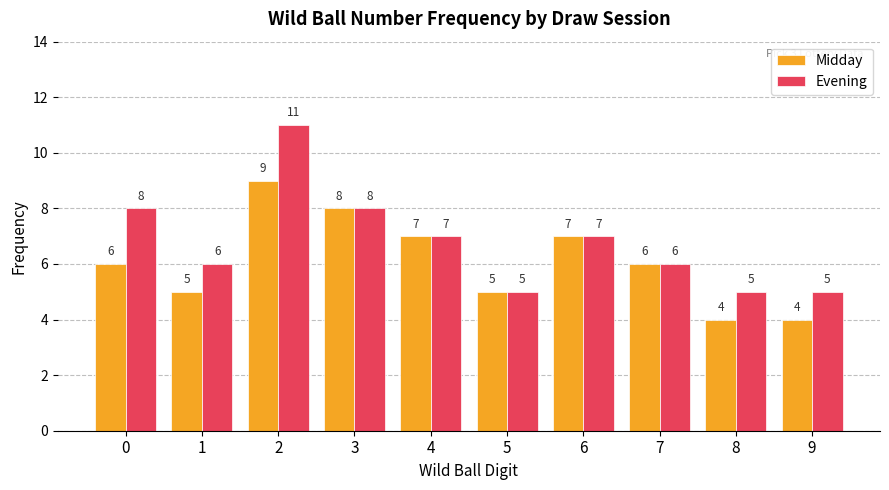

The Midday series shows 1 at 7. True or false?

False